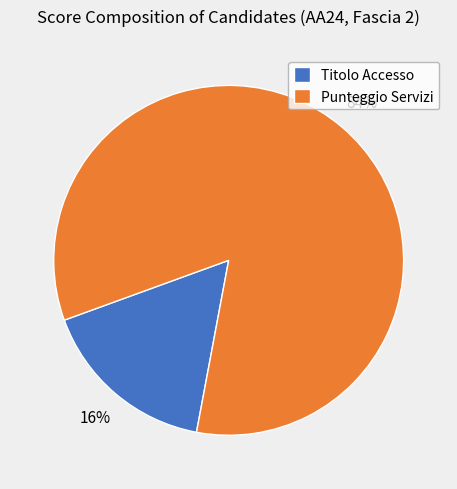

Is the sum of Punteggio Servizi and Titolo Accesso greater than half?

Yes